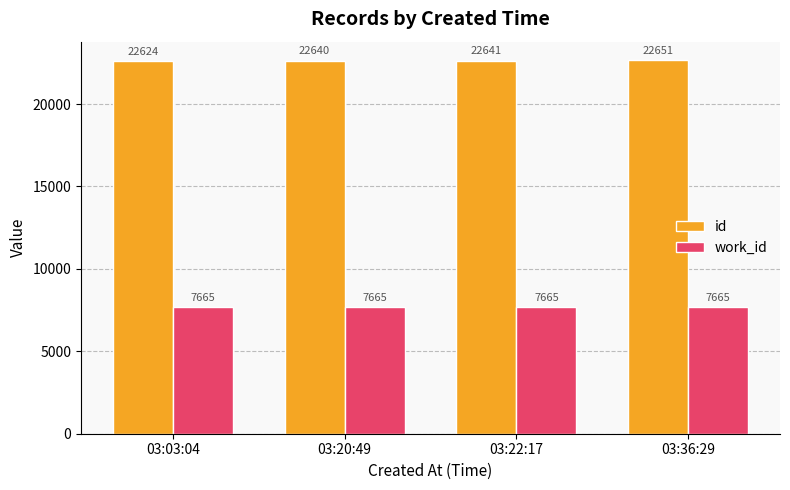

How many bars are there in each group?

2